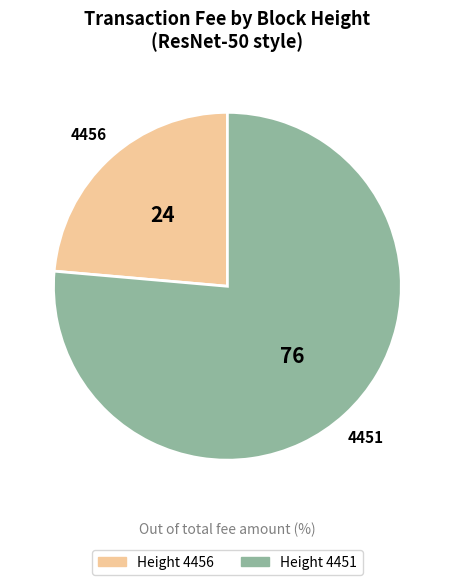

Is there a majority slice in this chart?

Yes